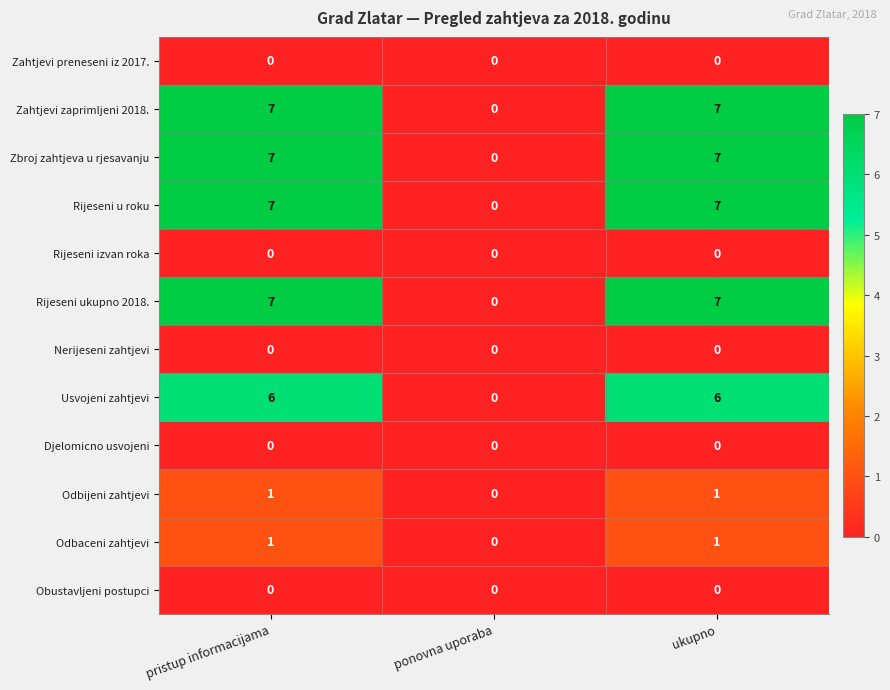

What is the average value of the Rijeseni ukupno 2018. series?

5